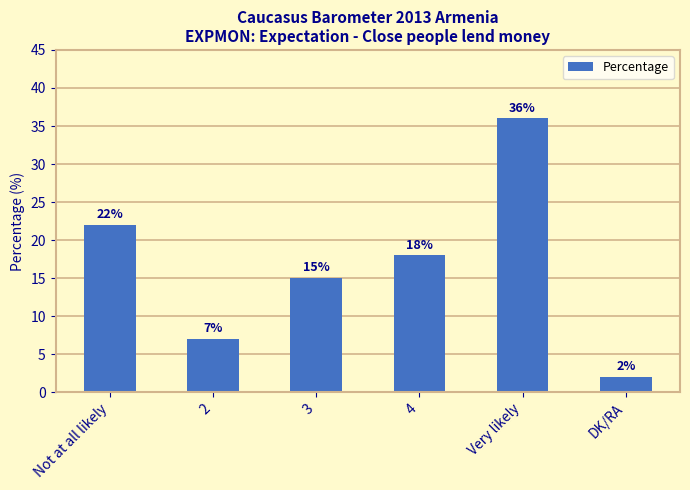

List the labels in order of value, smallest first.

DK/RA, 2, 3, 4, Not at all likely, Very likely